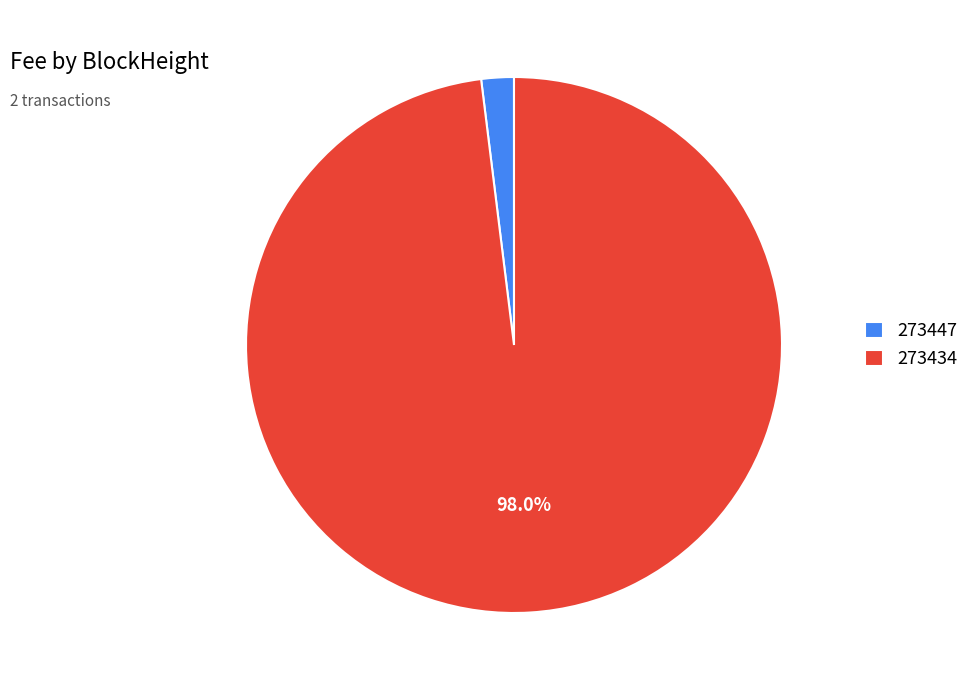

What is the majority slice?

273434